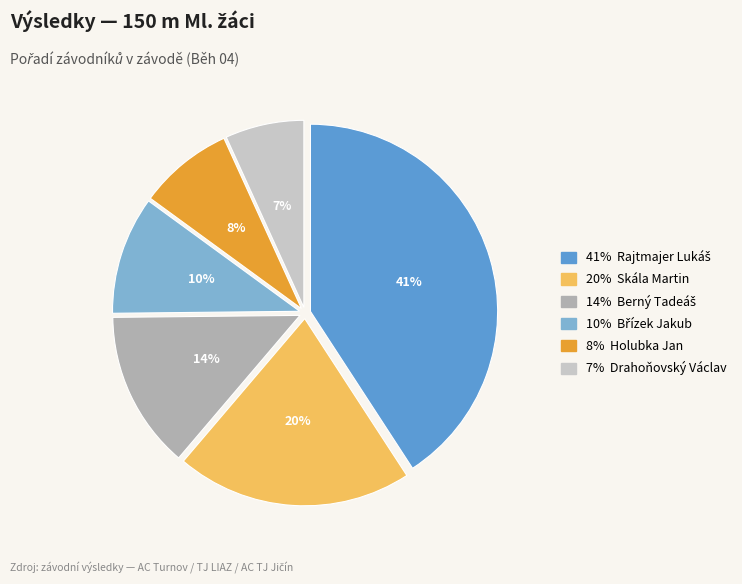

How many slices are in this pie chart?

6